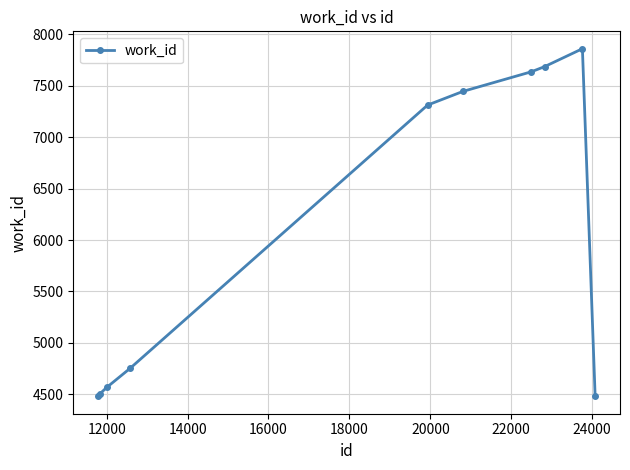

What is the sum of all values?

60735